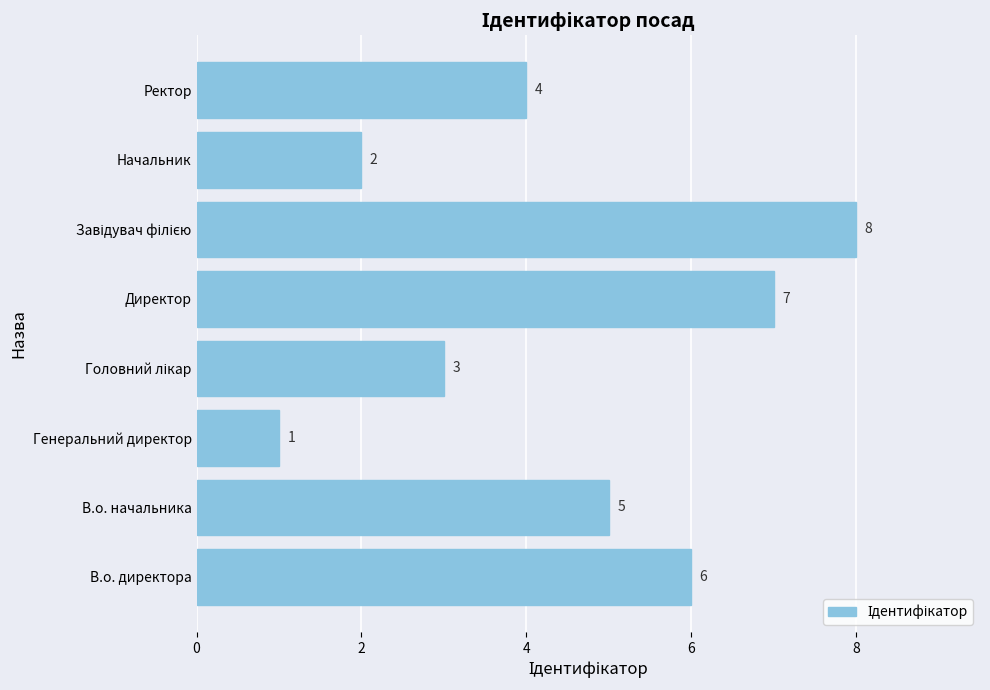

Which has a higher value, Ректор or Генеральний директор?

Ректор